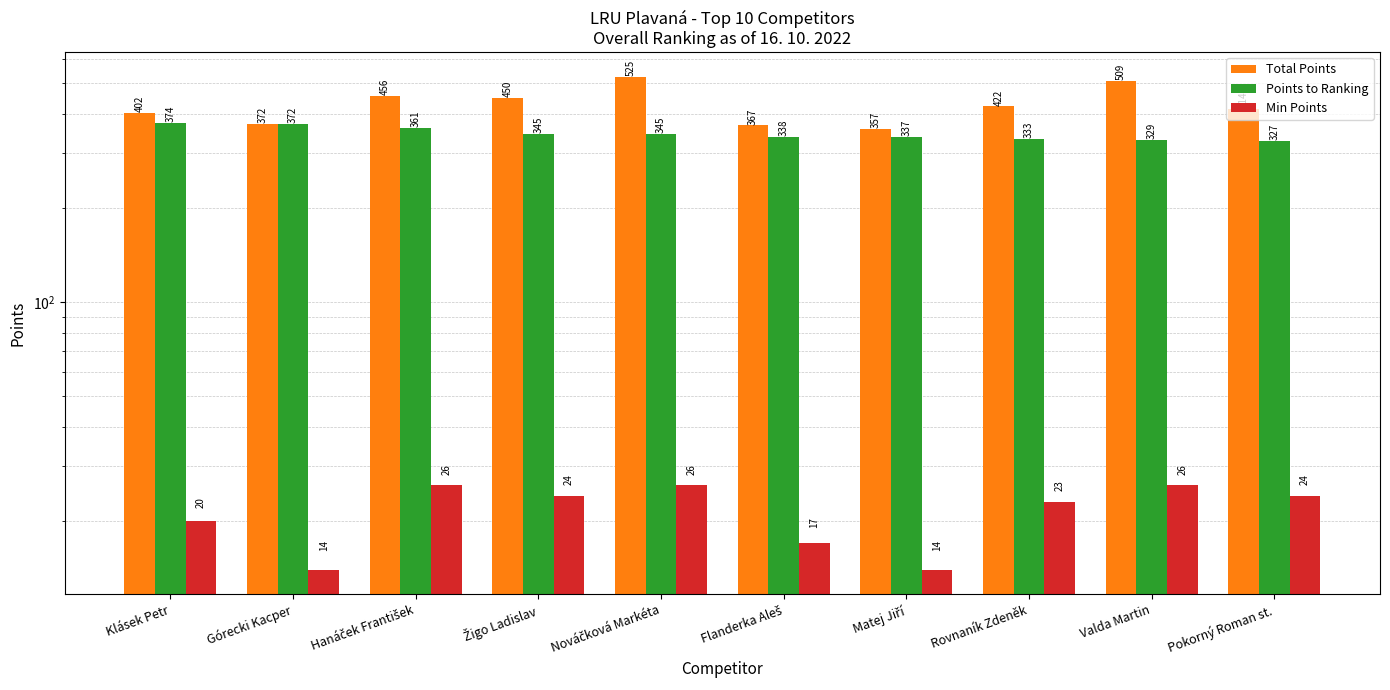

What is the average value of the Total Points series?

427